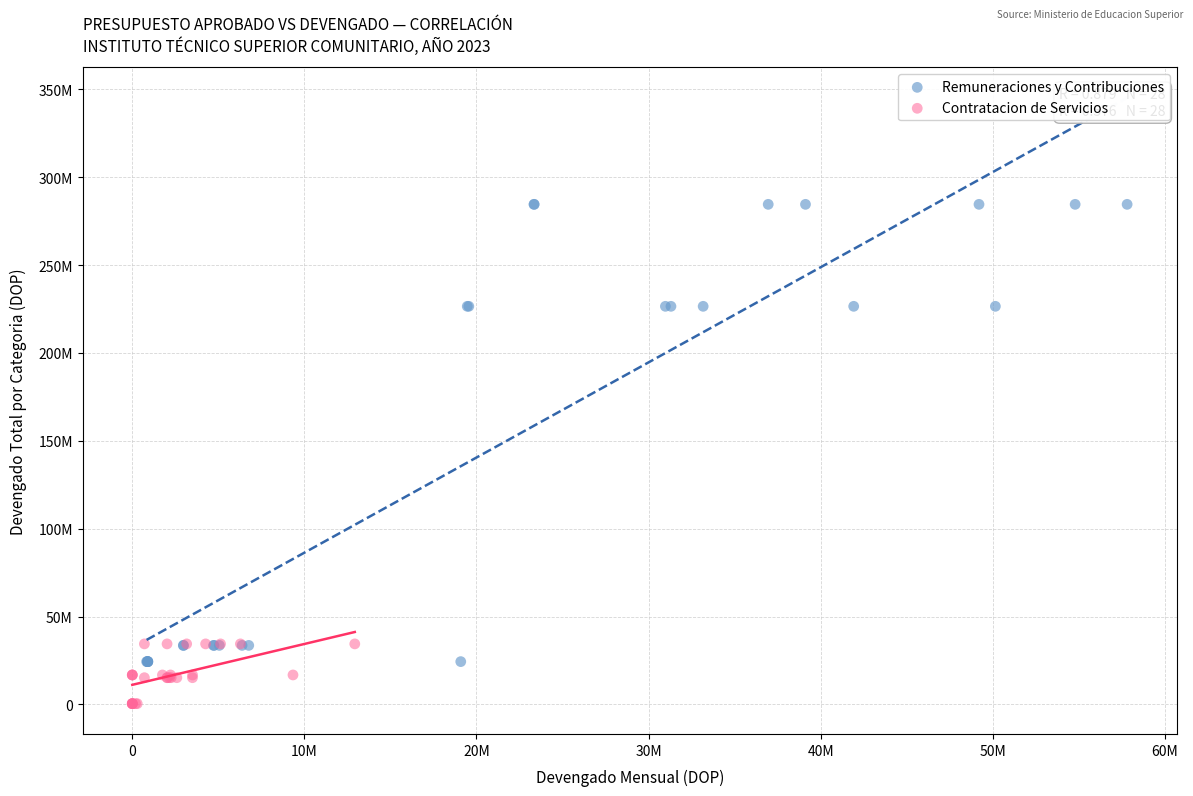

Which series contains the highest Y value?

Remuneraciones y Contribuciones